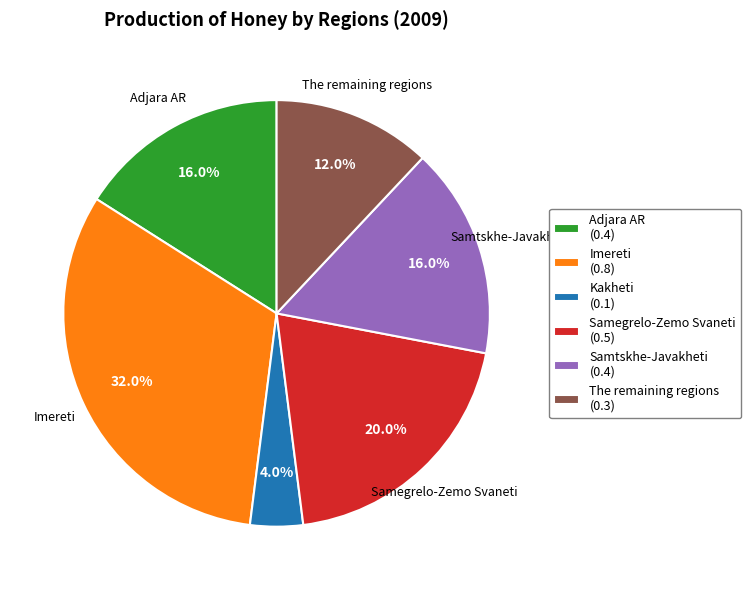

Count the number of slices in the pie.

6